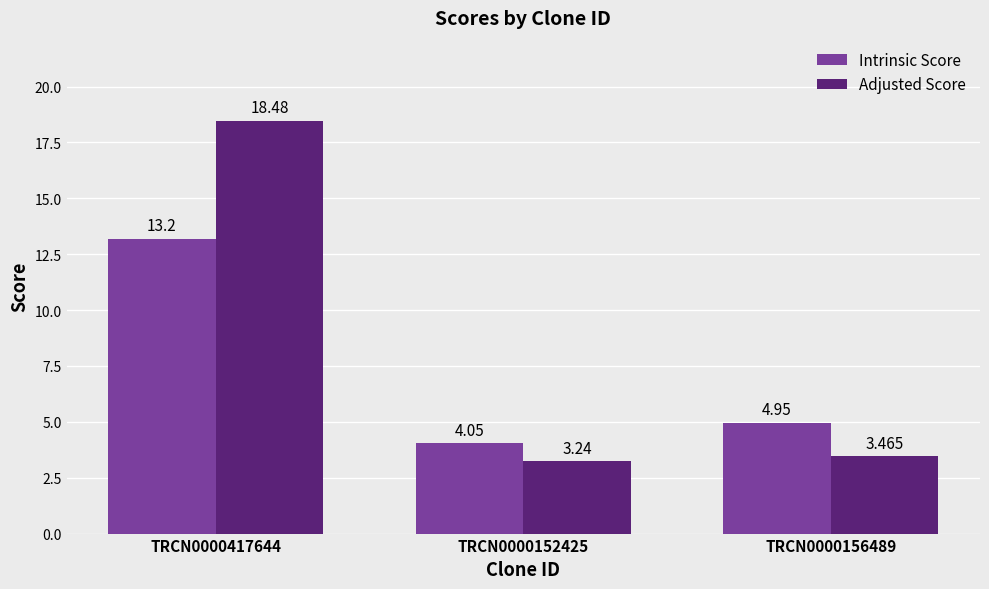

True or false: Intrinsic Score has a value of 2.2 at TRCN0000156489.

False